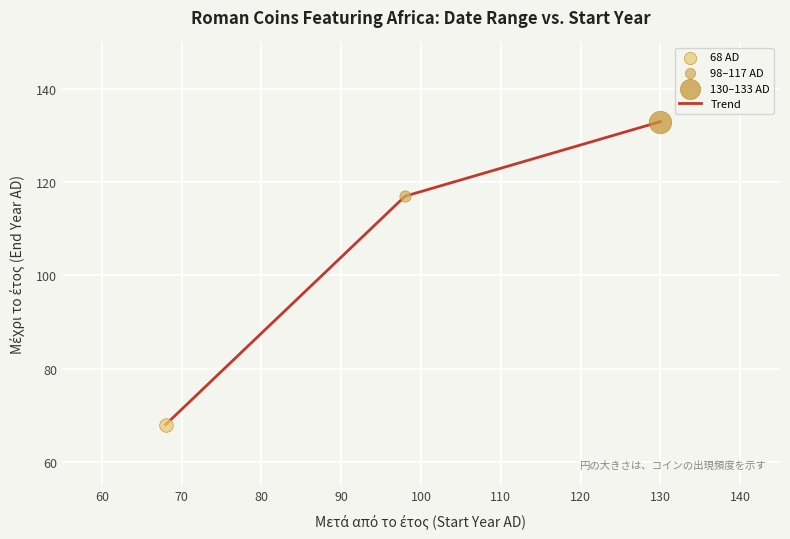

What is the greatest value displayed?

133